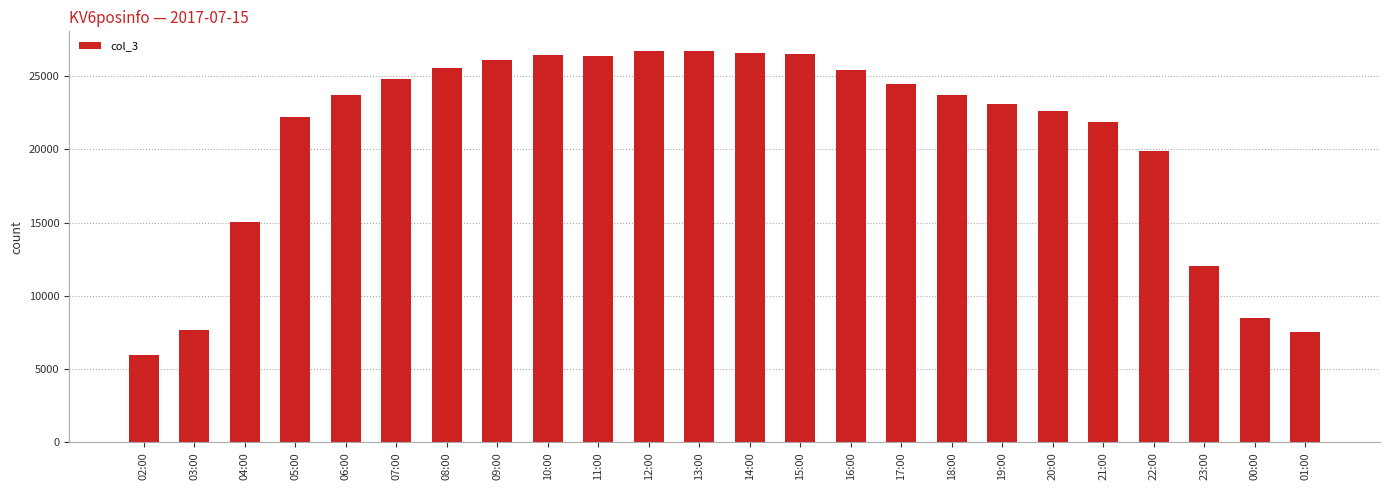

What is the ratio of the value at 20:00 to the value at 10:00?

0.9